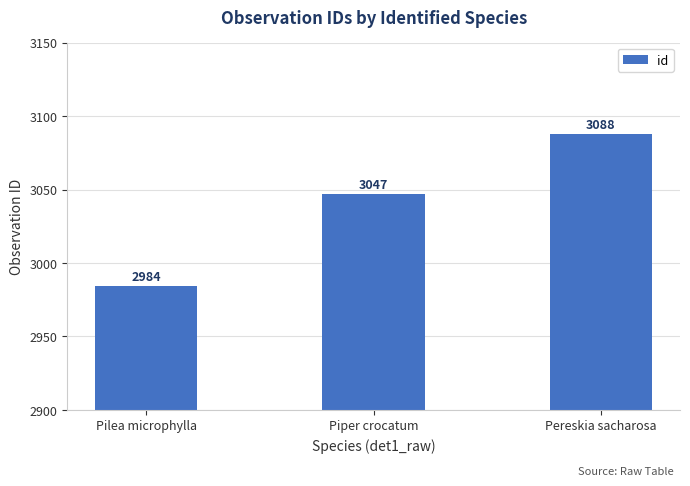

What is the minimum value shown in the chart?

2984